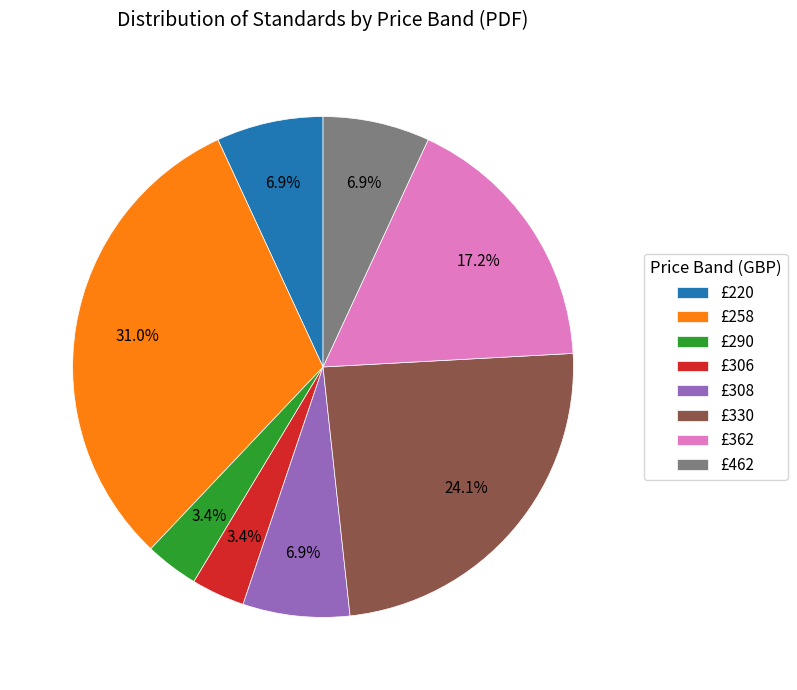

Is there any slice that represents more than half of the pie?

No